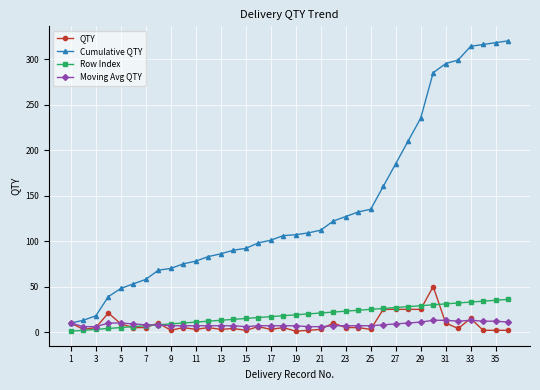

Which series has the largest range (max minus min)?

Cumulative QTY